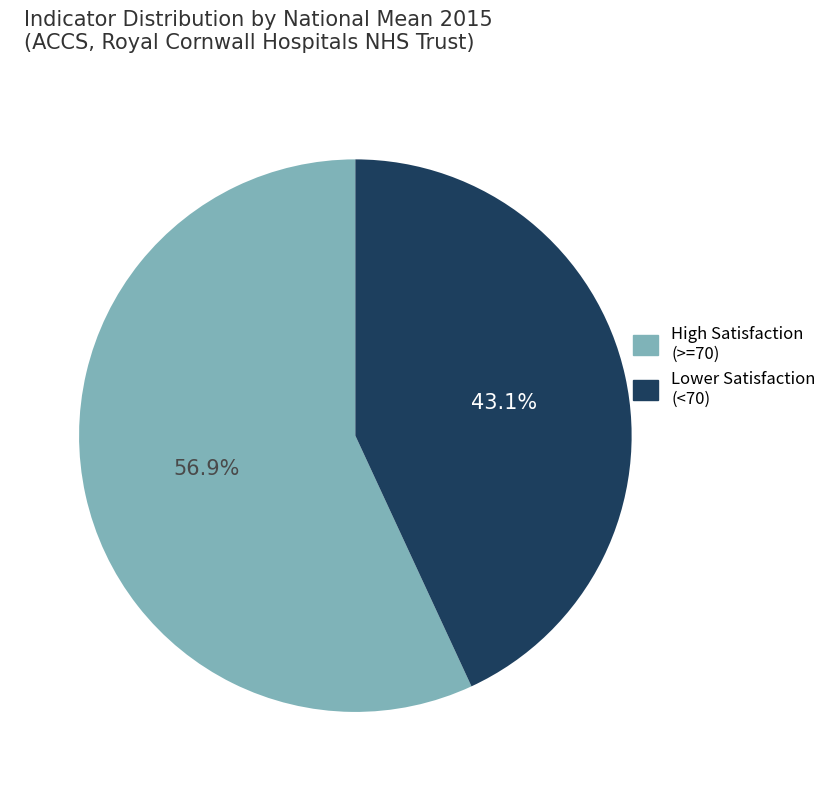

Do Lower Satisfaction (<70) and High Satisfaction (>=70) together represent more than half of the pie?

Yes